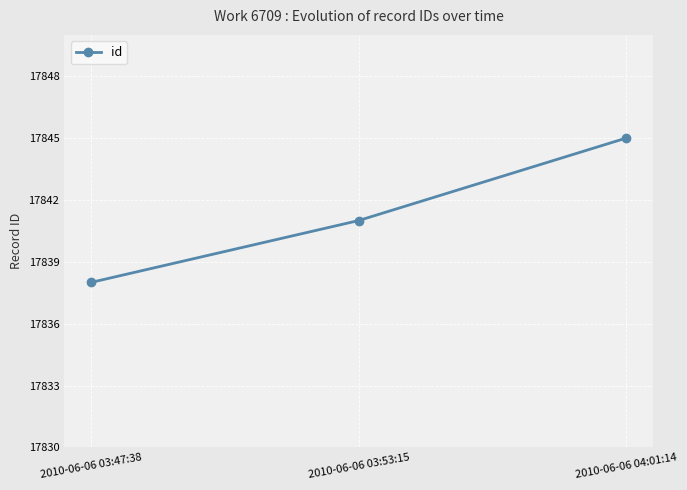

Rank the categories by value from highest to lowest.

2010-06-06 04:01:14, 2010-06-06 03:53:15, 2010-06-06 03:47:38